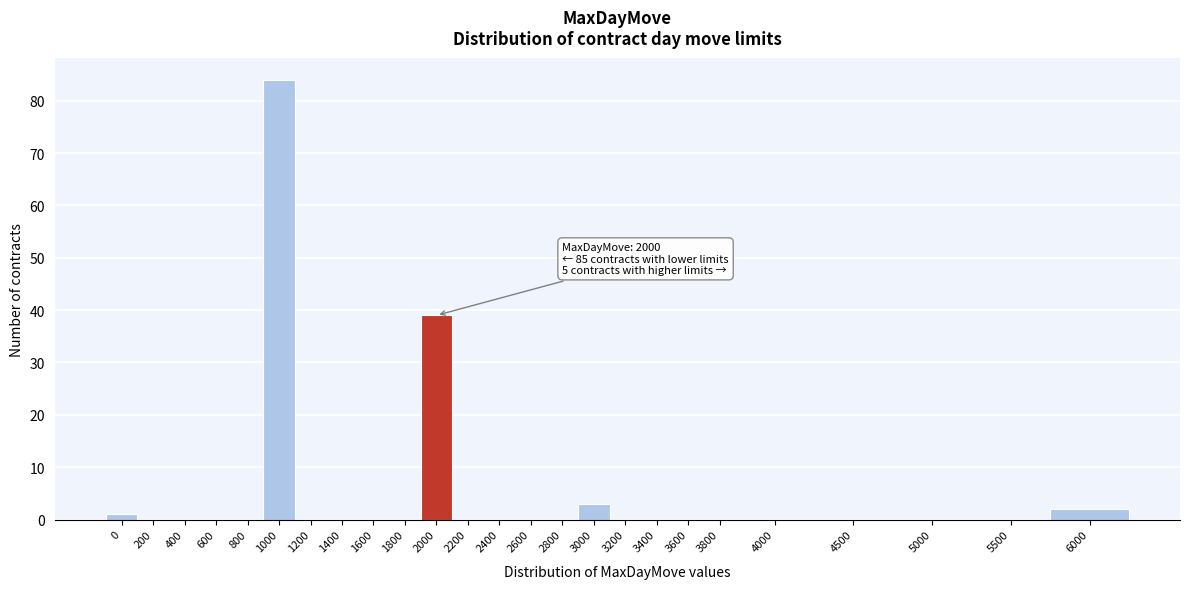

Reading left to right, transcribe all the data shown in this chart.

0=1	200=0	400=0	600=0	800=0	1000=84	1200=0	1400=0	1600=0	1800=0	2000=39	2200=0	2400=0	2600=0	2800=0	3000=3	3200=0	3400=0	3600=0	3800=0	4000=0	4500=0	5000=0	5500=0	6000=2